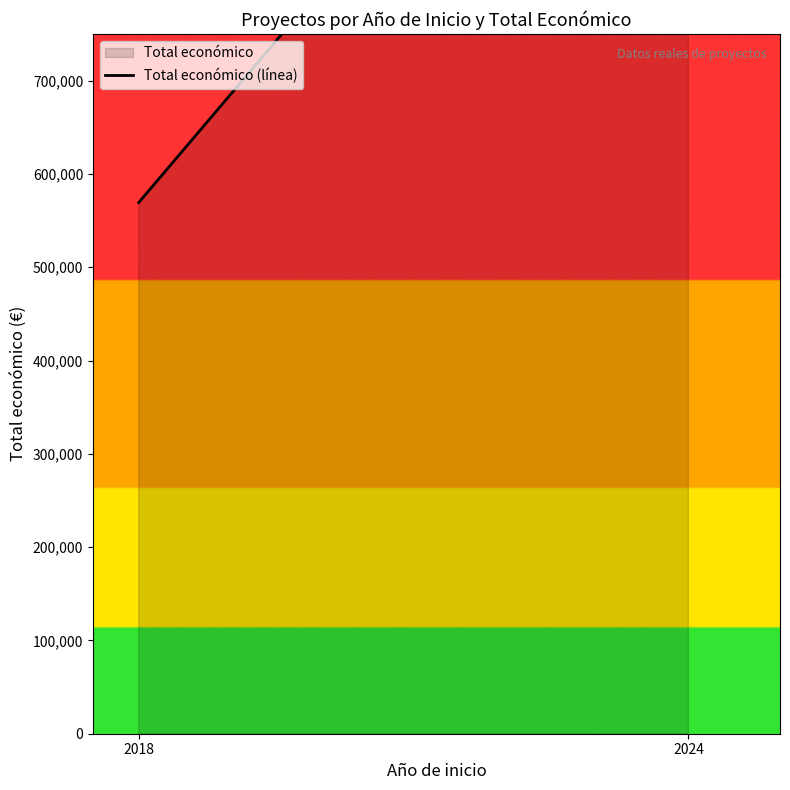

How many categories are shown in the chart?

2